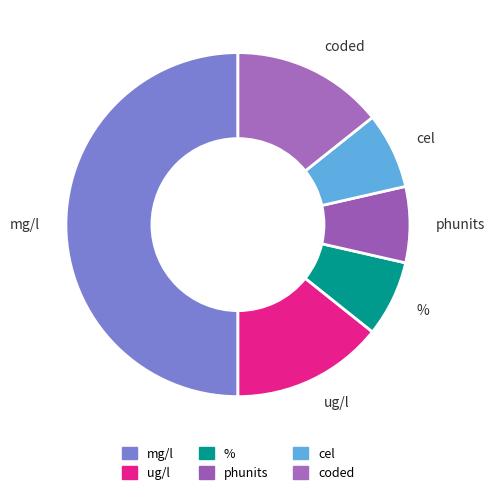

Is the sum of phunits and % greater than half?

No